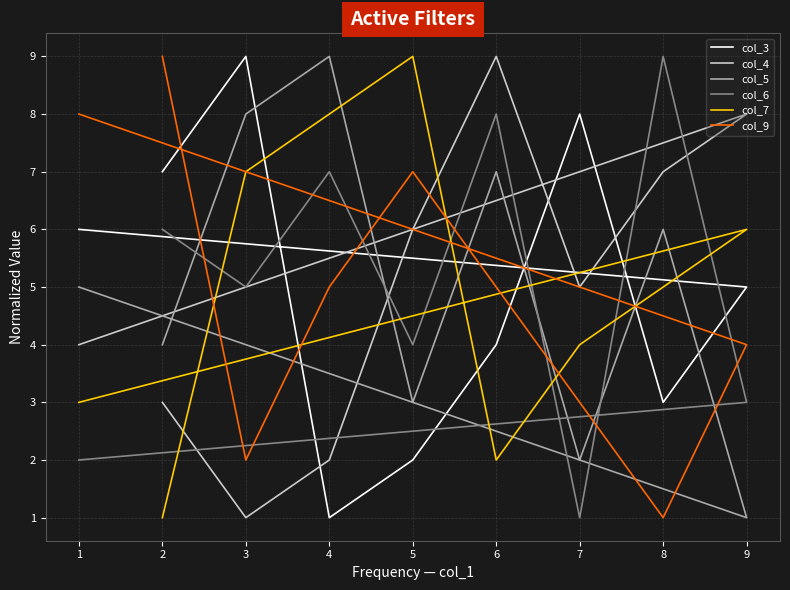

Where is the first local maximum for col_5?

4